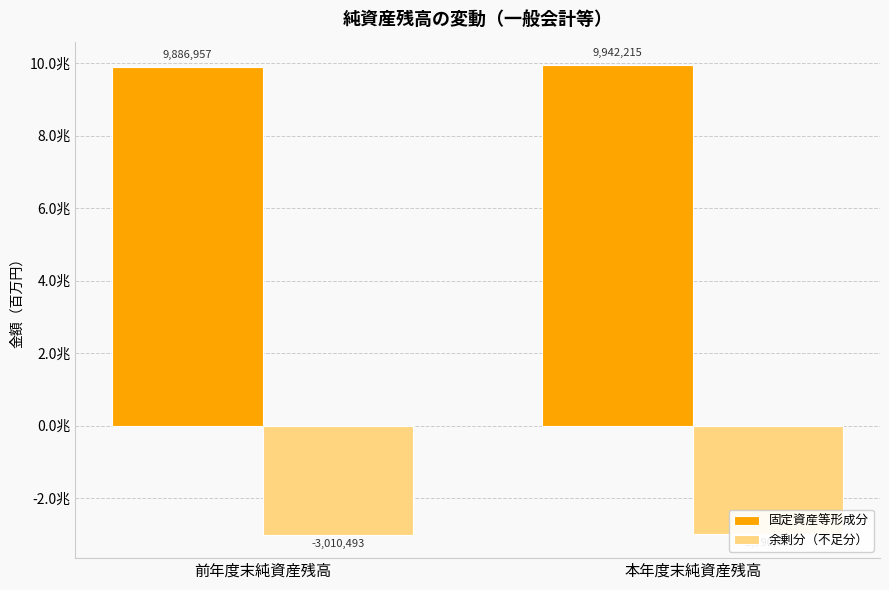

How many bars are there in total?

4